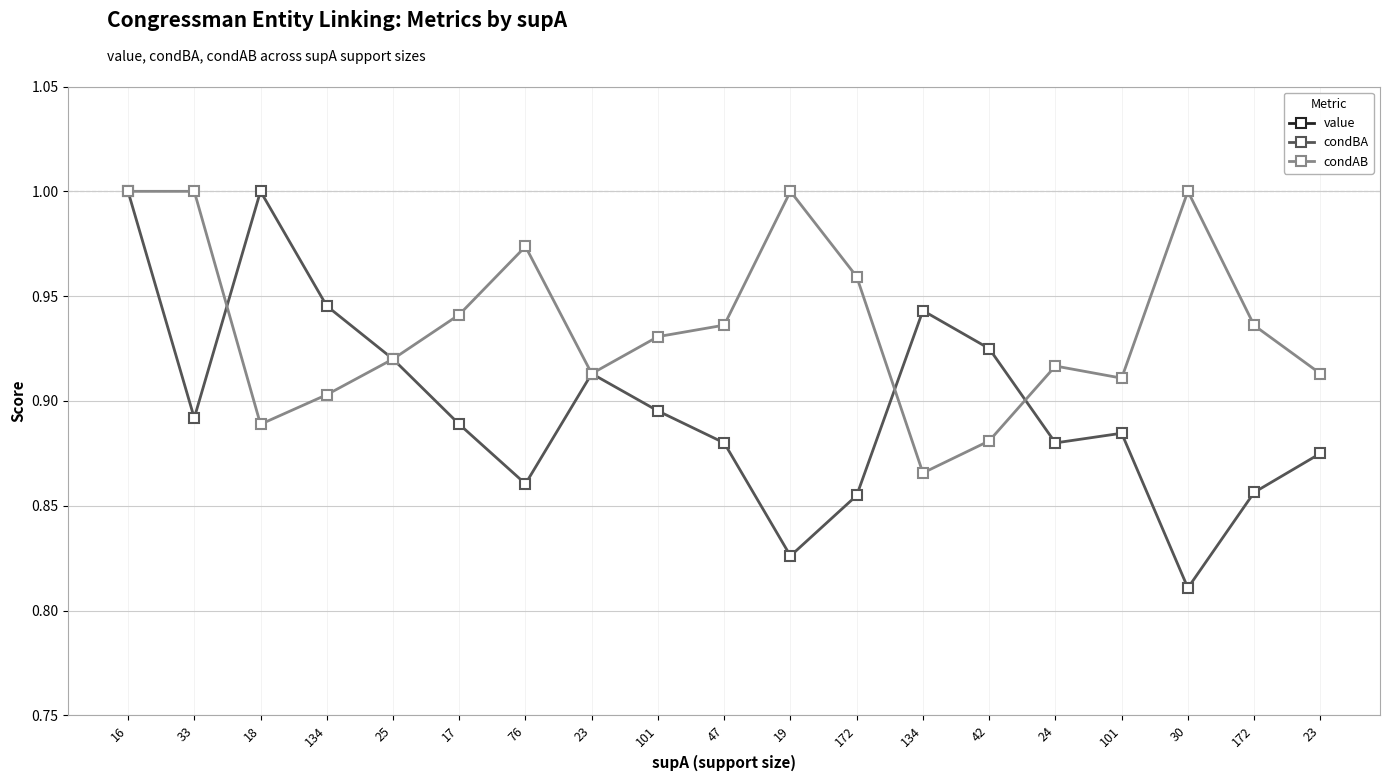

What is the minimum value shown in the chart?

0.4